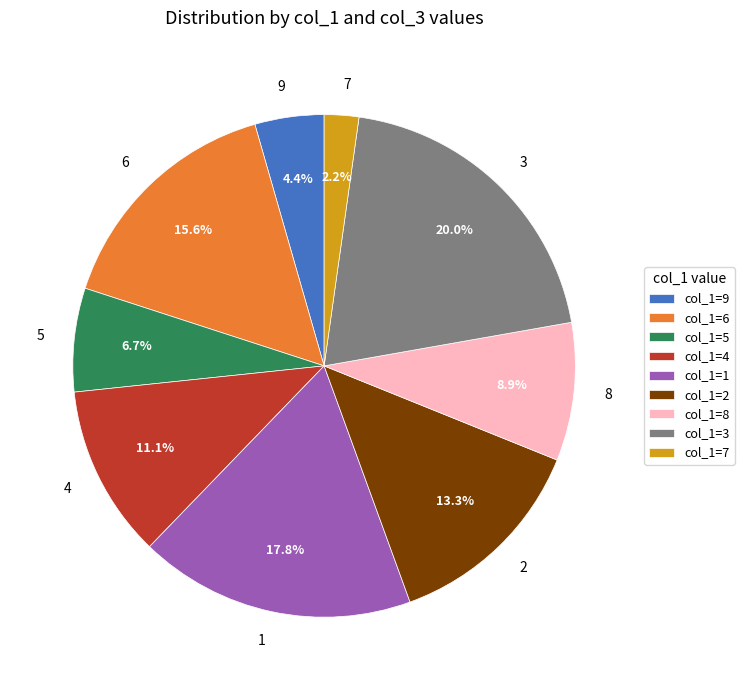

Is there a majority slice in this chart?

No